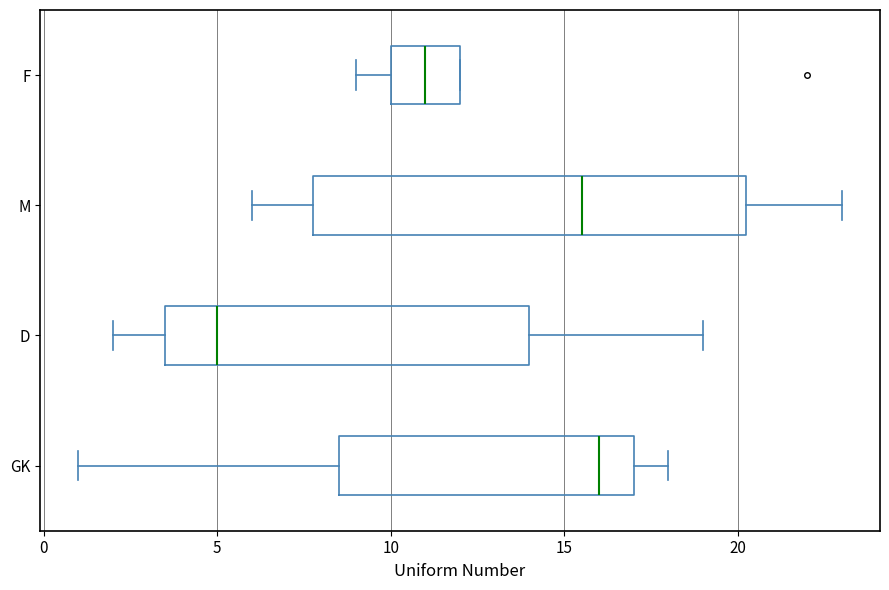

Where is the right edge of the box for F on the x-axis? The values are not printed on the chart, so give them approximately, as read against the axis.

12.0